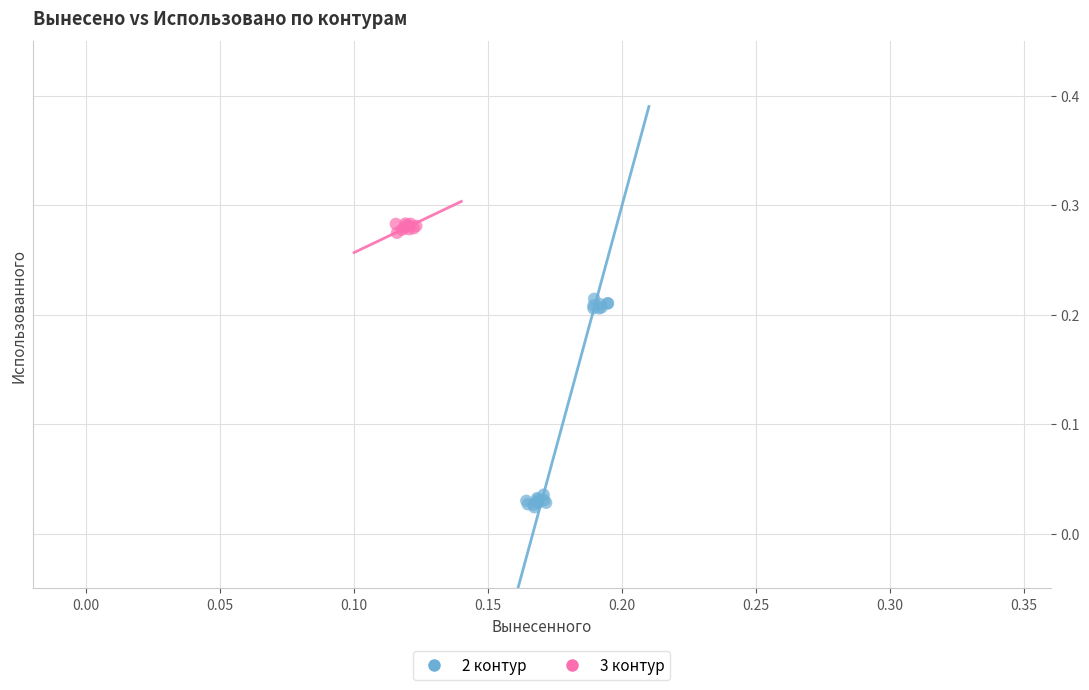

Which series contains the lowest Y value?

2 контур